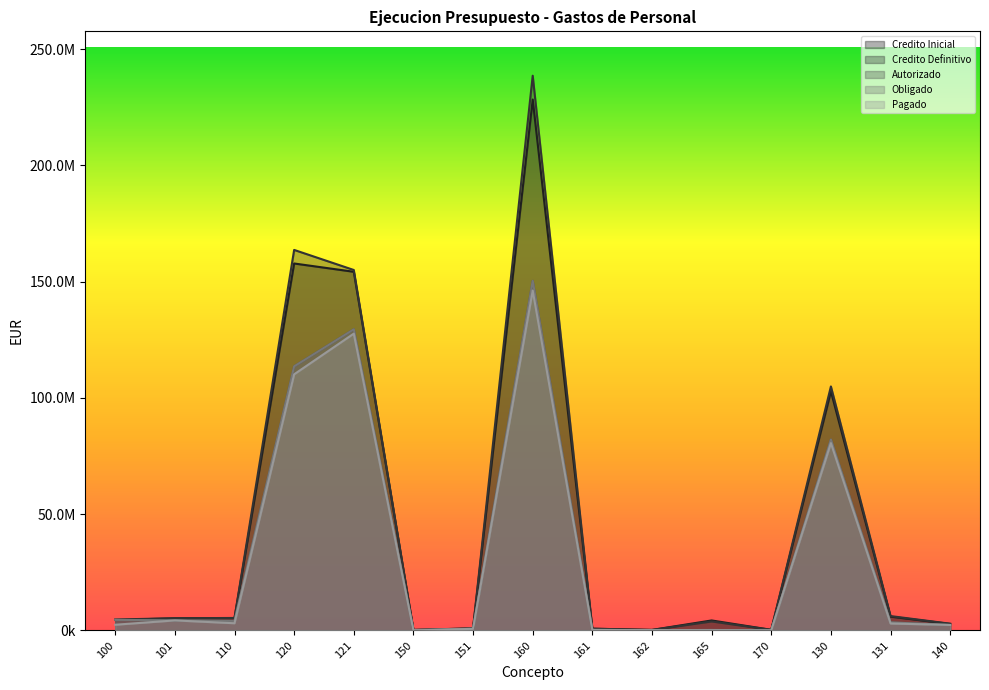

How many data points in Obligado are above 3476262?

8